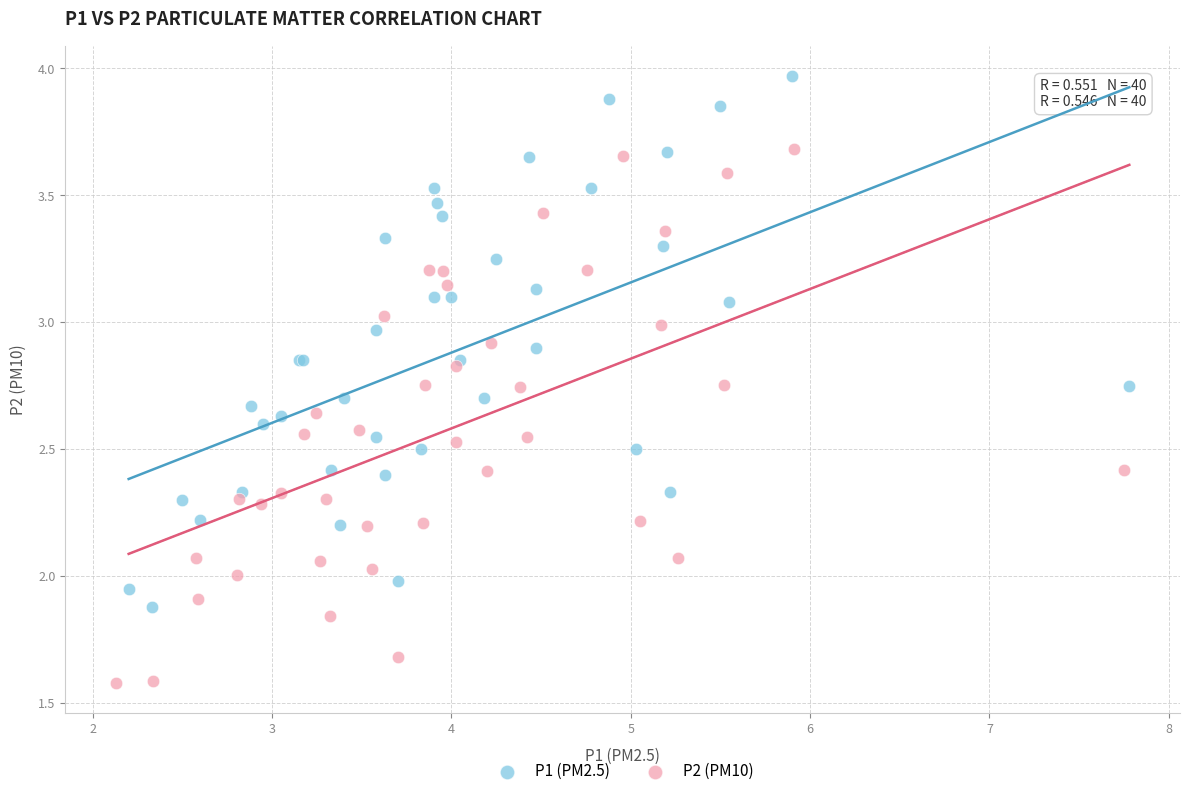

Which series has the widest spread of Y values?

P2 (PM10)